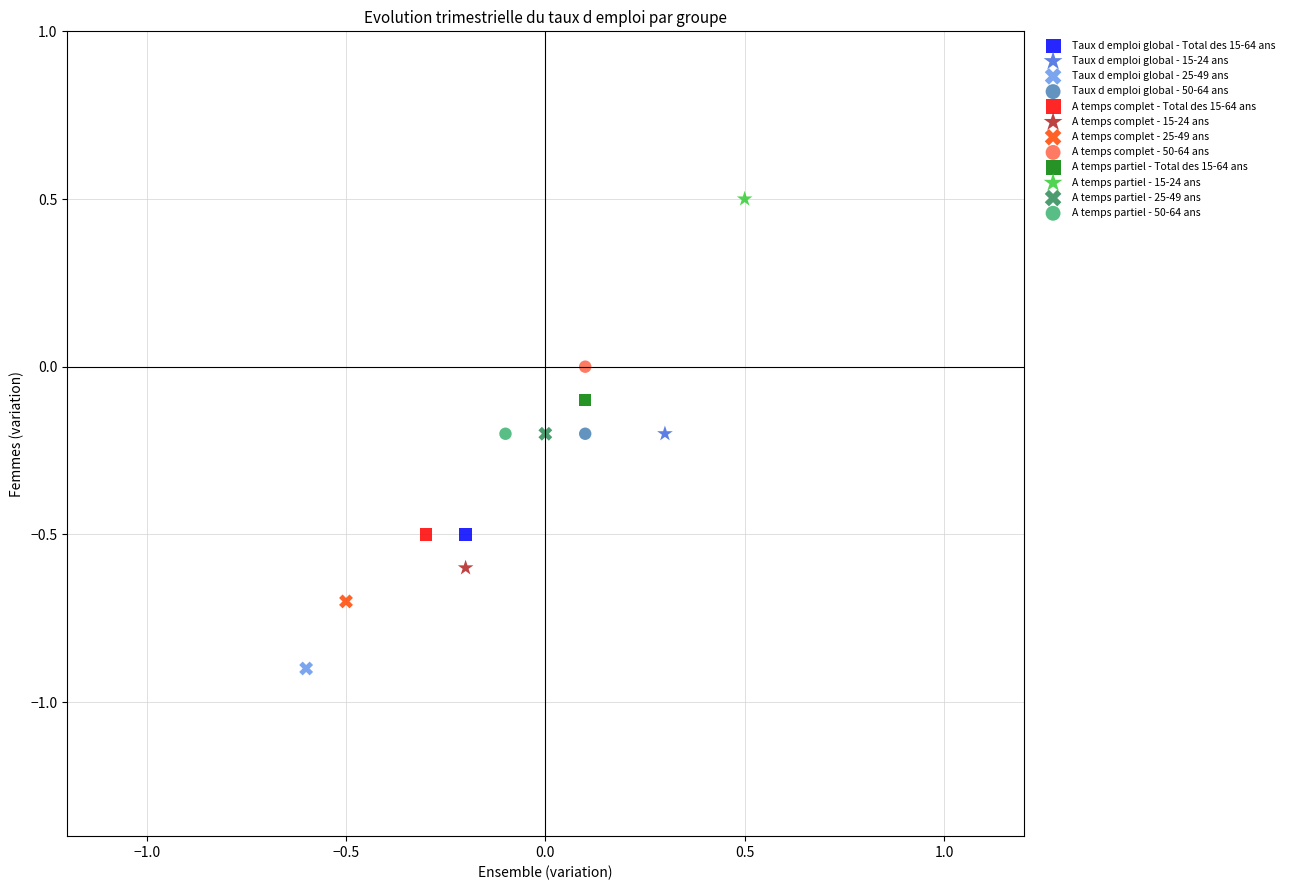

Which series contains the highest Y value?

A temps partiel - 15-24 ans